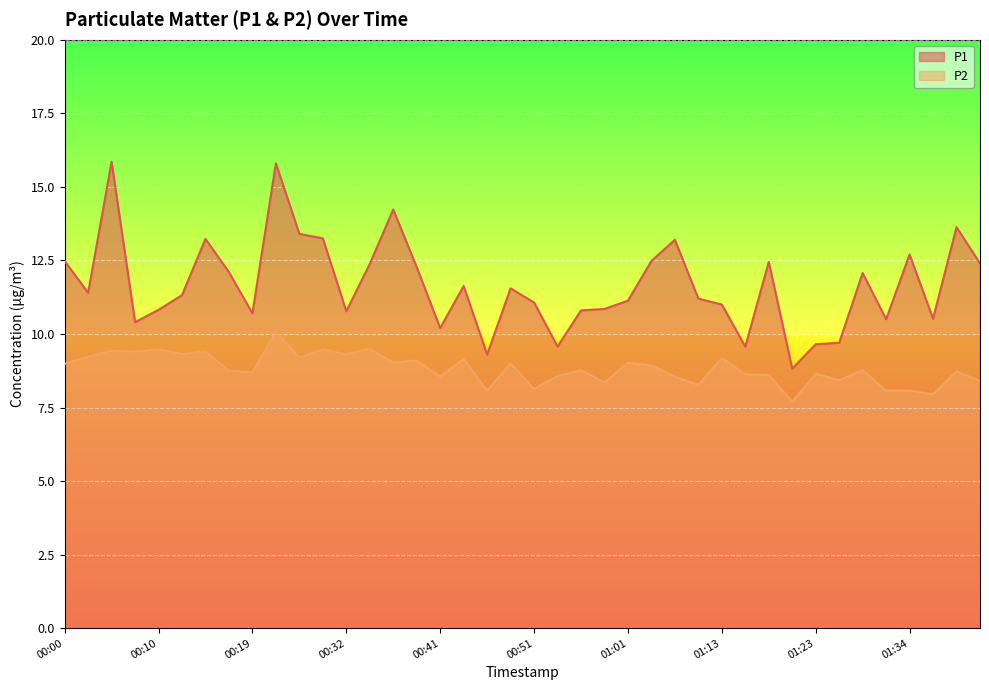

Rank the series by their average value, from lowest to highest.

P2, P1